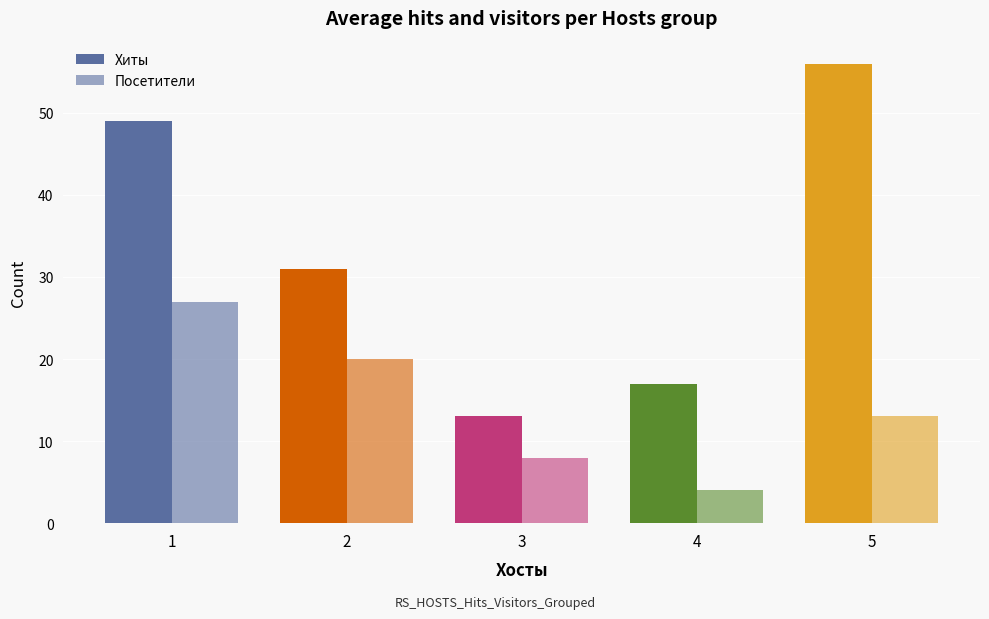

What is the difference between the second highest and minimum values in the Хиты series?

36